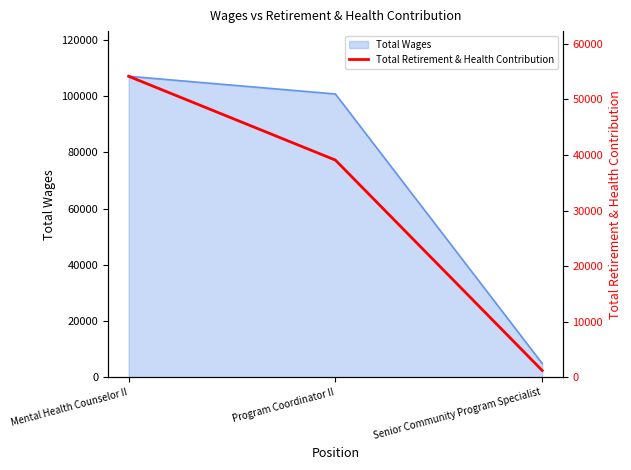

What is the lowest value of the Total Wages series?

4971